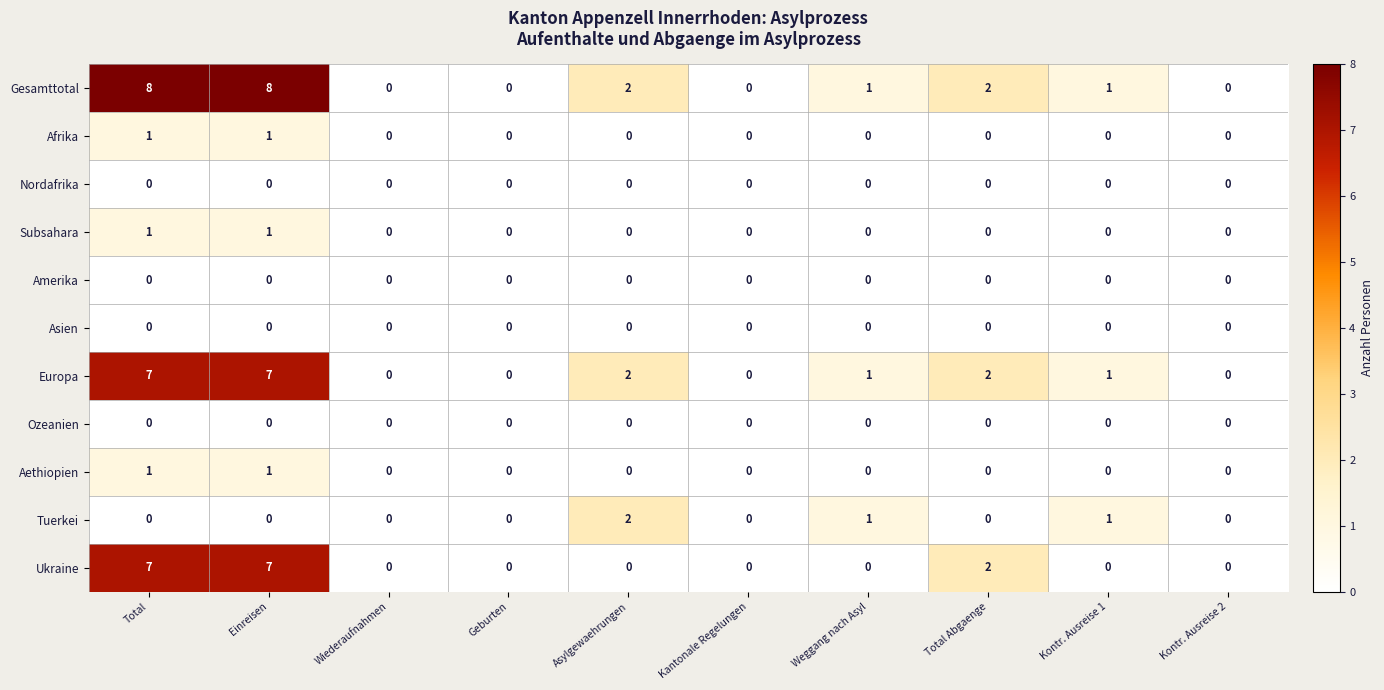

What is the difference between the maximum and minimum values in the Gesamttotal series?

8